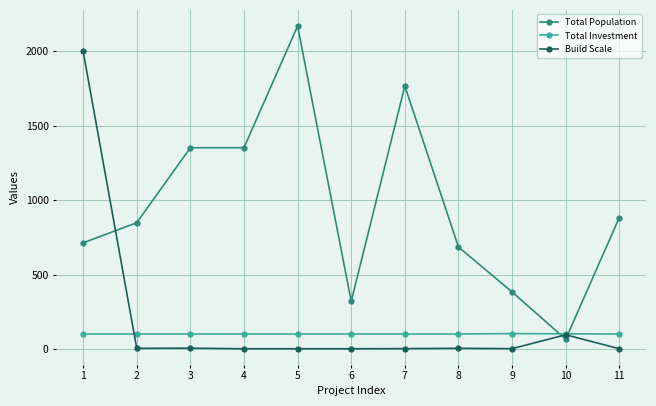

How many categories are shown in the chart?

11